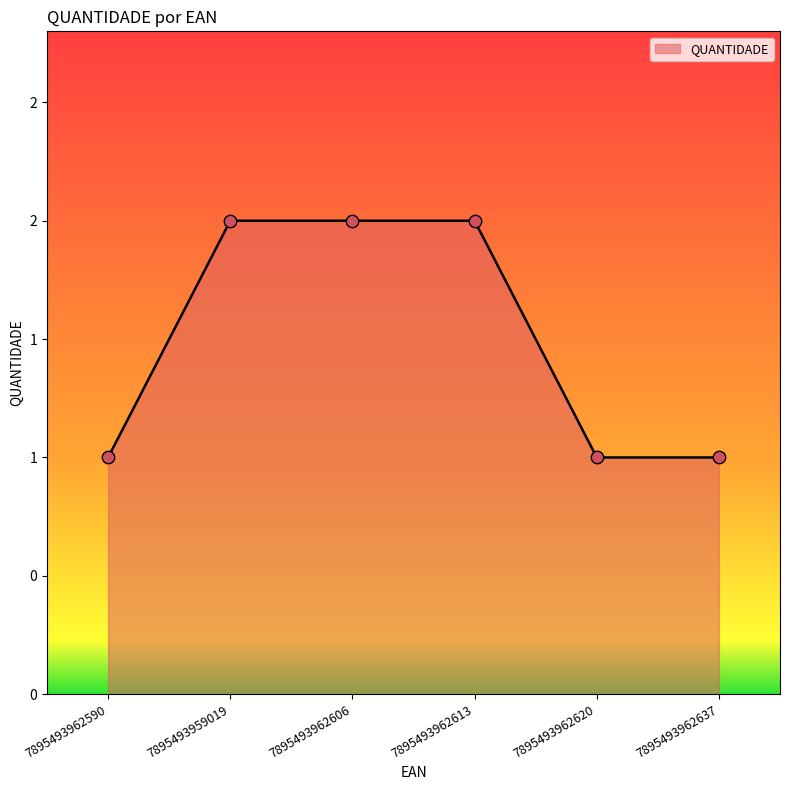

Between 7895493962606 and 7895493962637, which is larger?

7895493962606